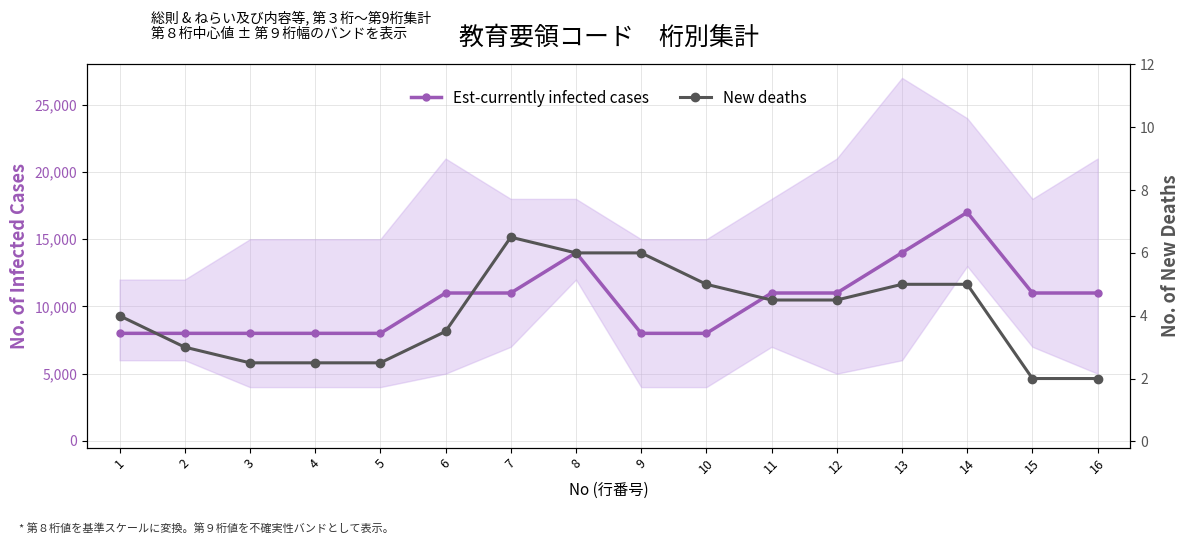

What is the total value across all series at 12?

11004.5